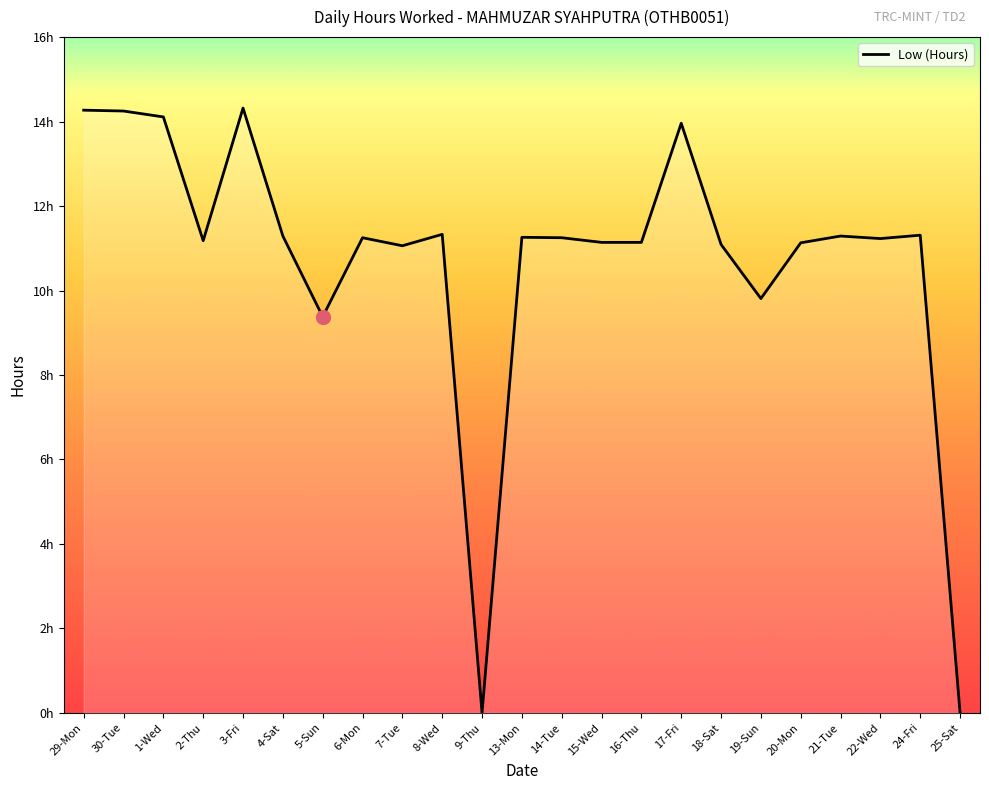

Is this an area chart (filled region under the line)?

Yes